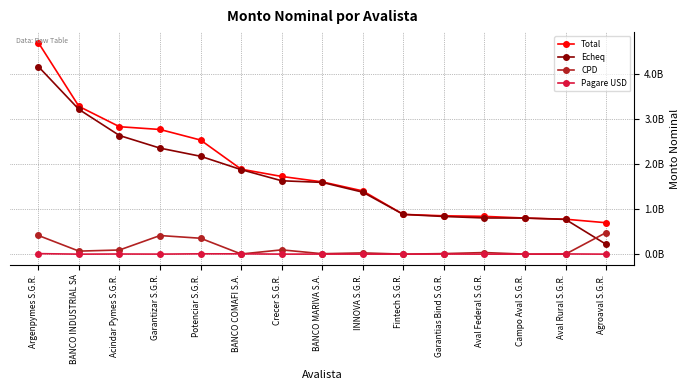

What is the maximum value shown in the chart?

4688917711.0